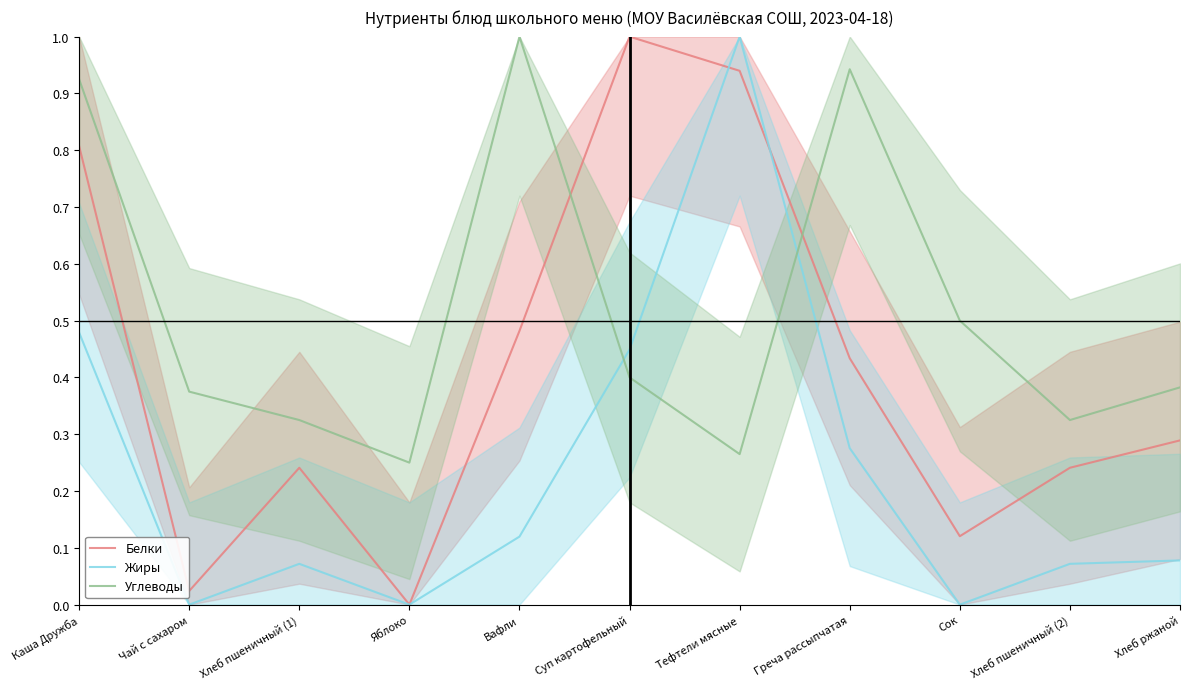

Reading left to right, what are all the values shown in this chart?

Белки: Каша Дружба=0.8	Чай с сахаром=0.0	Хлеб пшеничный (1)=0.2	Яблоко=0.0	Вафли=0.5	Суп картофельный=1.0	Тефтели мясные=0.9	Греча рассыпчатая=0.4	Сок=0.1	Хлеб пшеничный (2)=0.2	Хлеб ржаной=0.3
Жиры: Каша Дружба=0.5	Чай с сахаром=0.0	Хлеб пшеничный (1)=0.1	Яблоко=0.0	Вафли=0.1	Суп картофельный=0.4	Тефтели мясные=1.0	Греча рассыпчатая=0.3	Сок=0.0	Хлеб пшеничный (2)=0.1	Хлеб ржаной=0.1
Углеводы: Каша Дружба=0.9	Чай с сахаром=0.4	Хлеб пшеничный (1)=0.3	Яблоко=0.2	Вафли=1.0	Суп картофельный=0.4	Тефтели мясные=0.3	Греча рассыпчатая=0.9	Сок=0.5	Хлеб пшеничный (2)=0.3	Хлеб ржаной=0.4